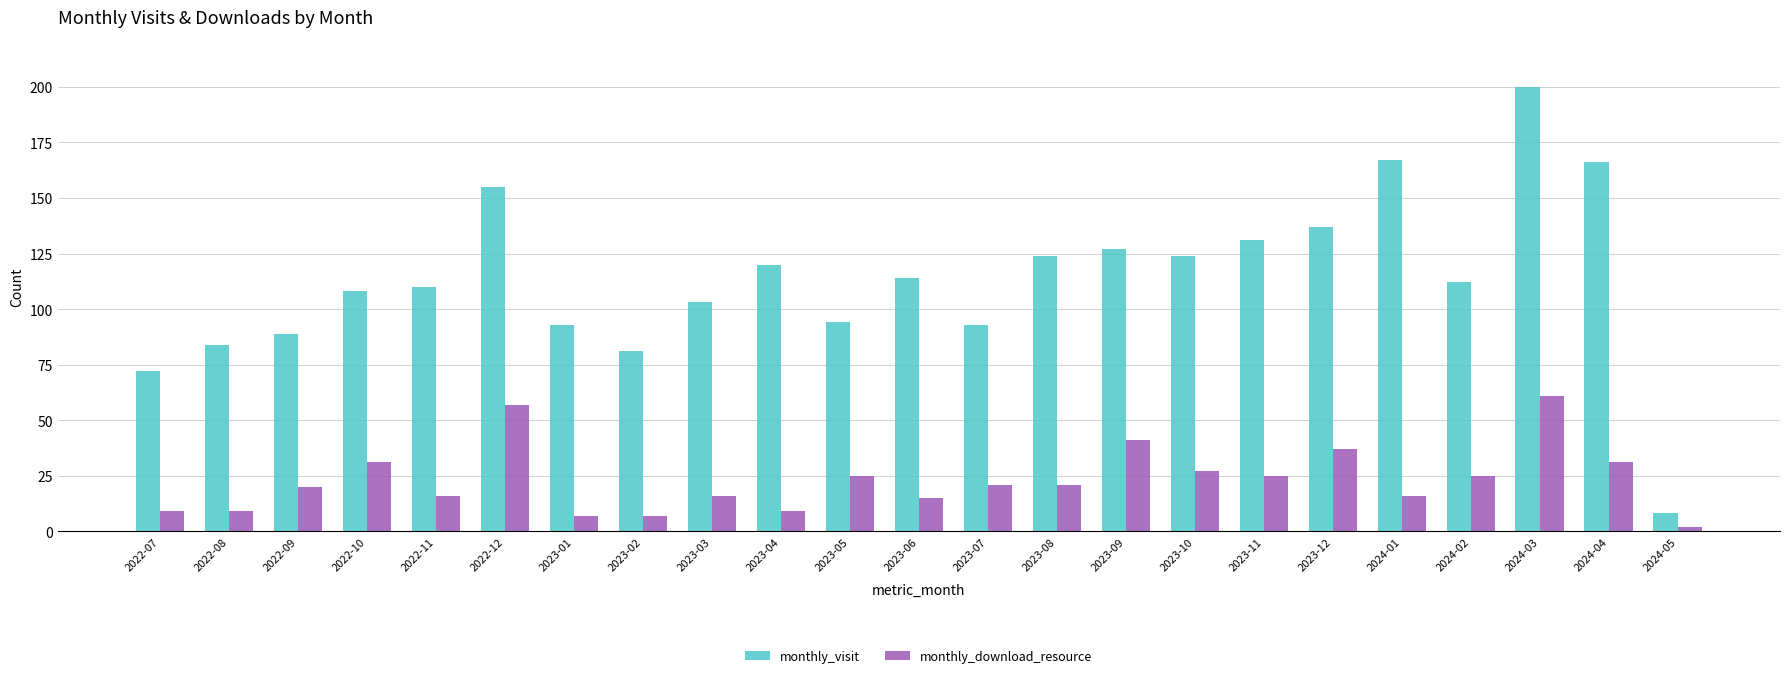

Is it true that monthly_visit equals 226 at 2023-11?

False